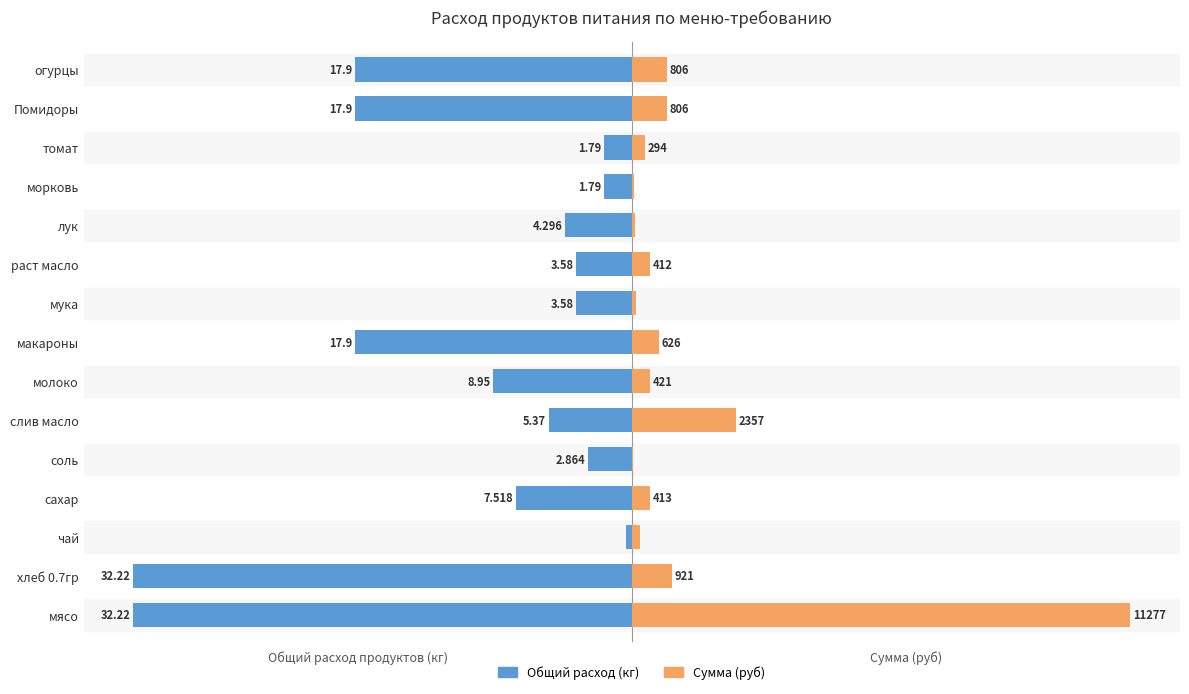

How many bars are there in total?

30